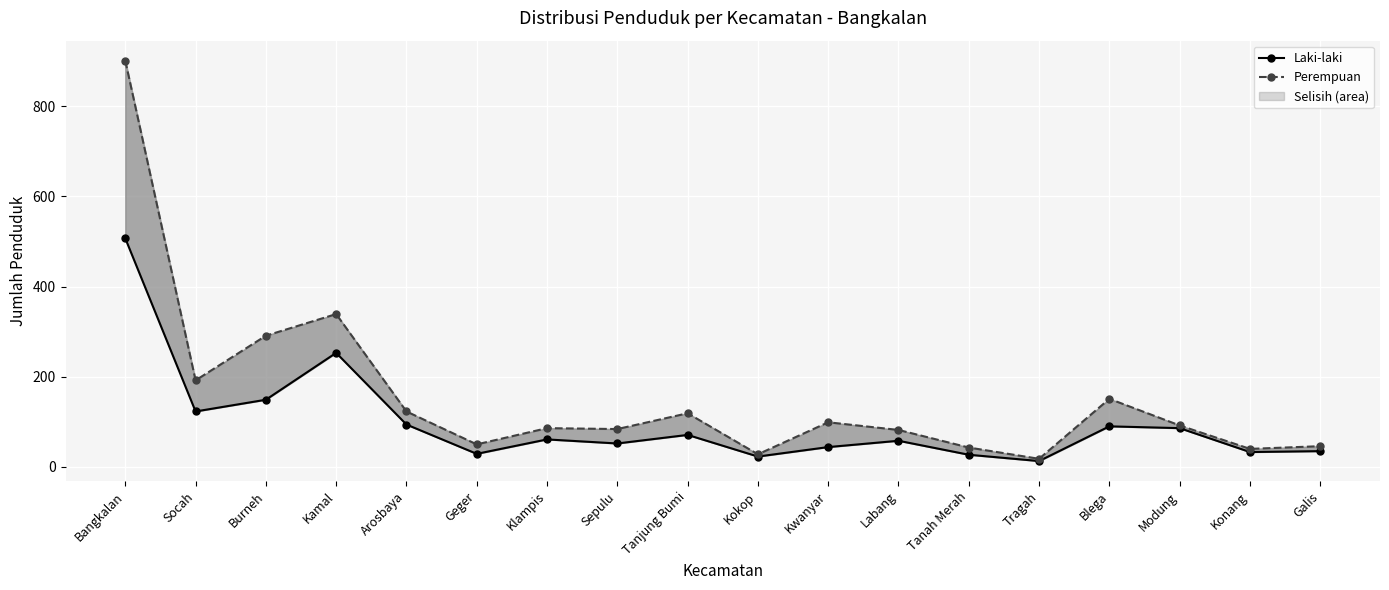

Read the Laki-laki value at Galis.

35